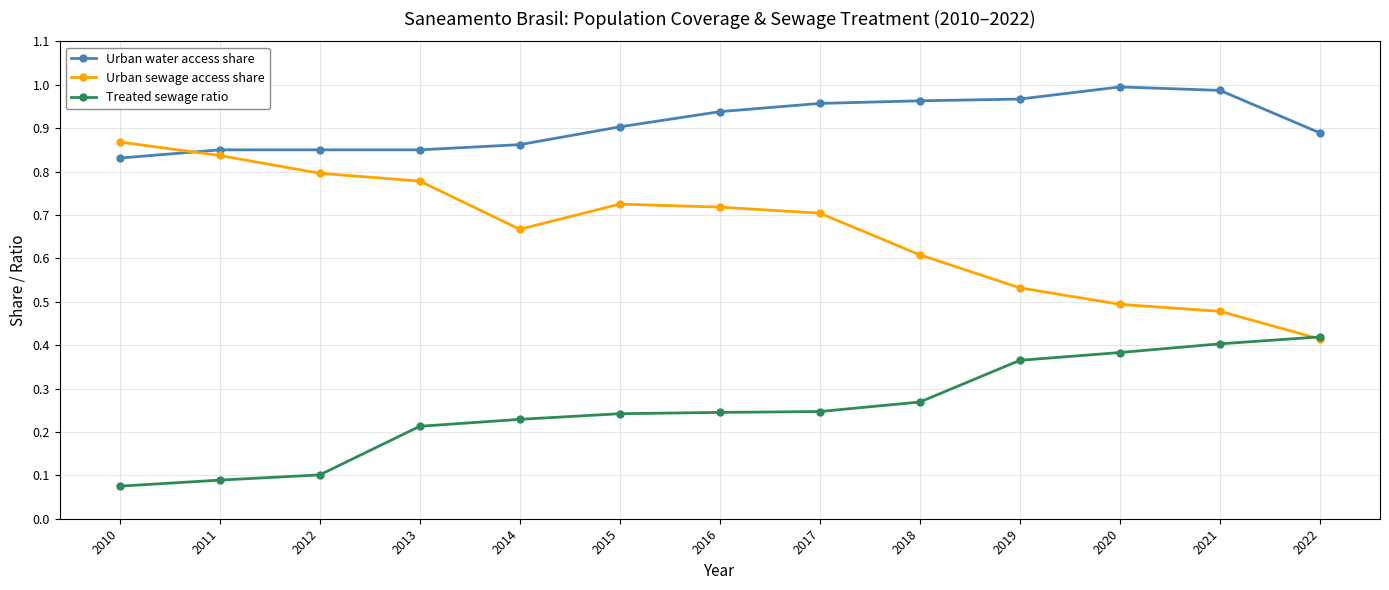

Is it true that Treated sewage ratio equals 0.3 at 2013?

False